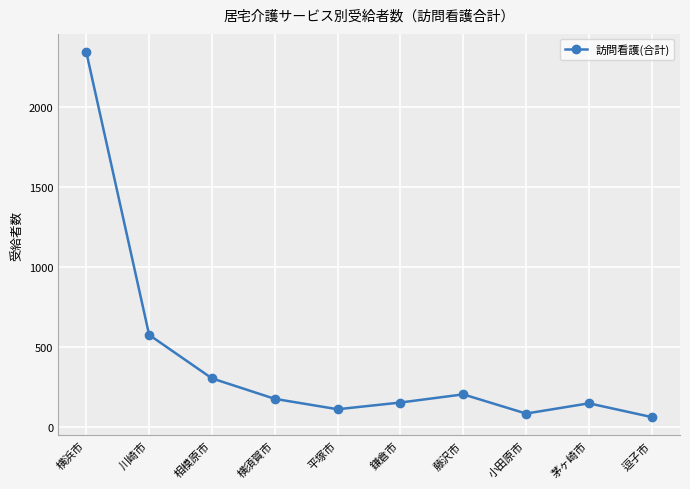

What is the change in value from 藤沢市 to 小田原市?

-120